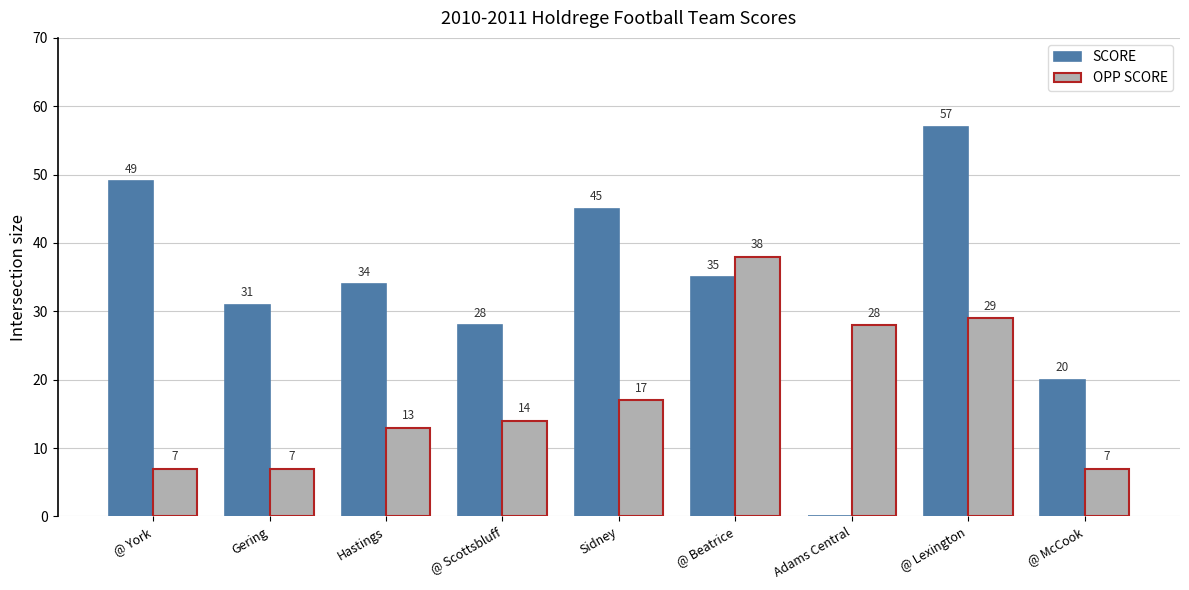

Are the bars grouped side by side (vs. stacked)?

Yes